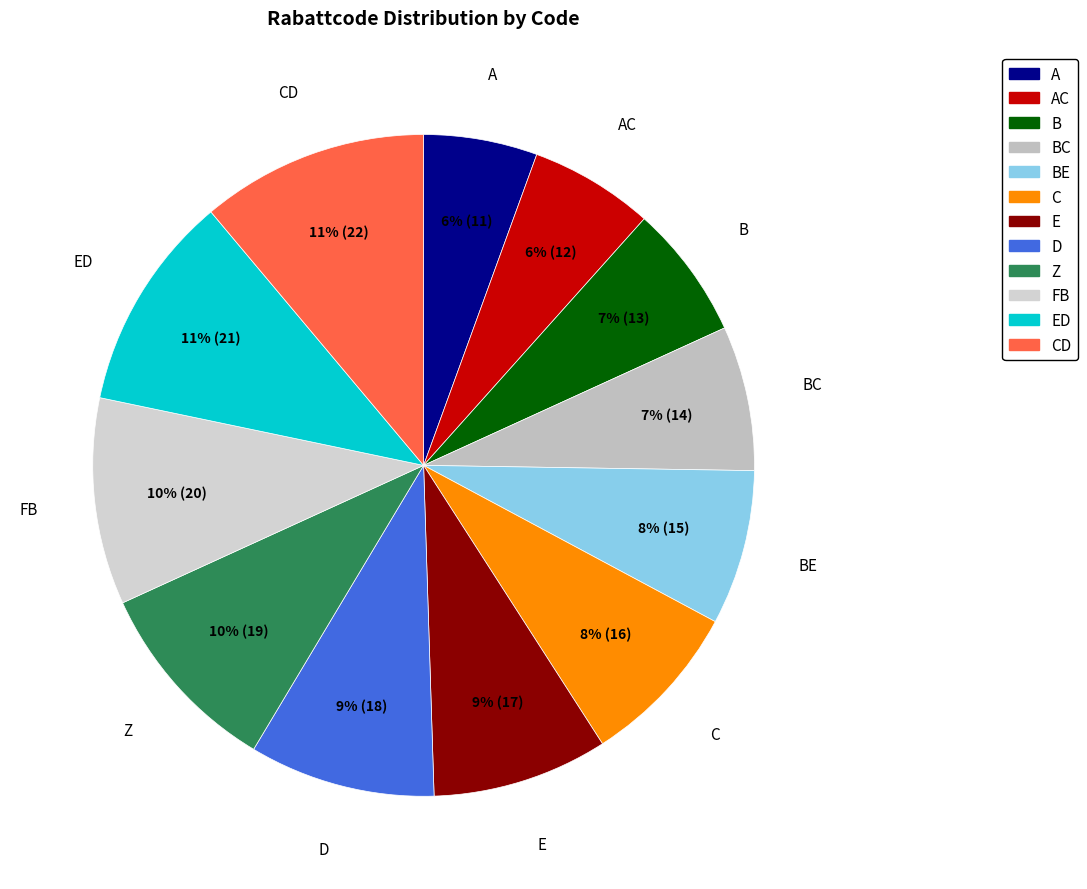

How many slices are in this pie chart?

12